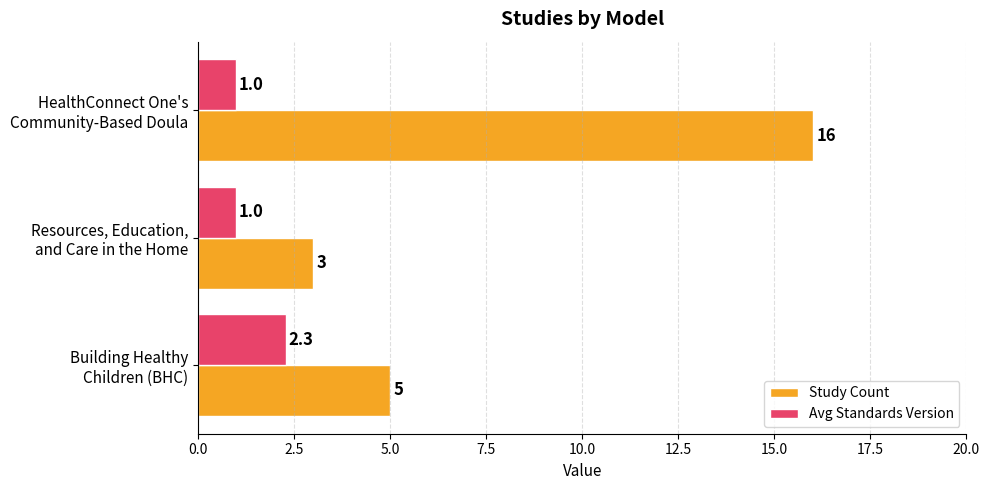

Which series has the widest spread of values?

Study Count